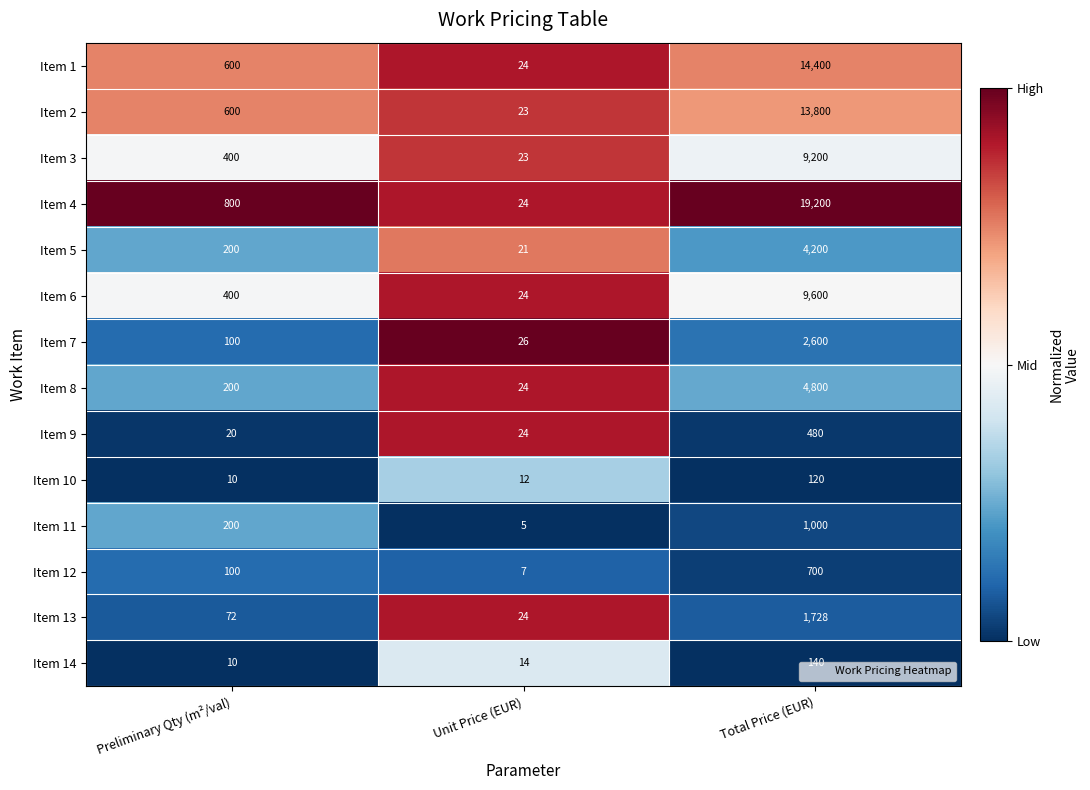

Is it true that Item 2 equals 600 at Preliminary Qty (m²/val)?

True